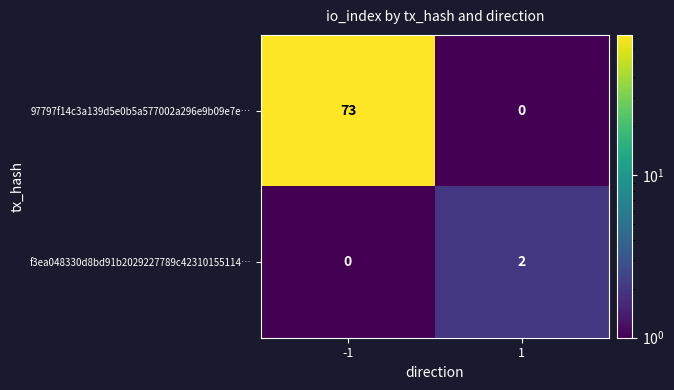

Which series has the widest spread of values?

97797f14c3a139d5e0b5a577002a296e9b09e7e…